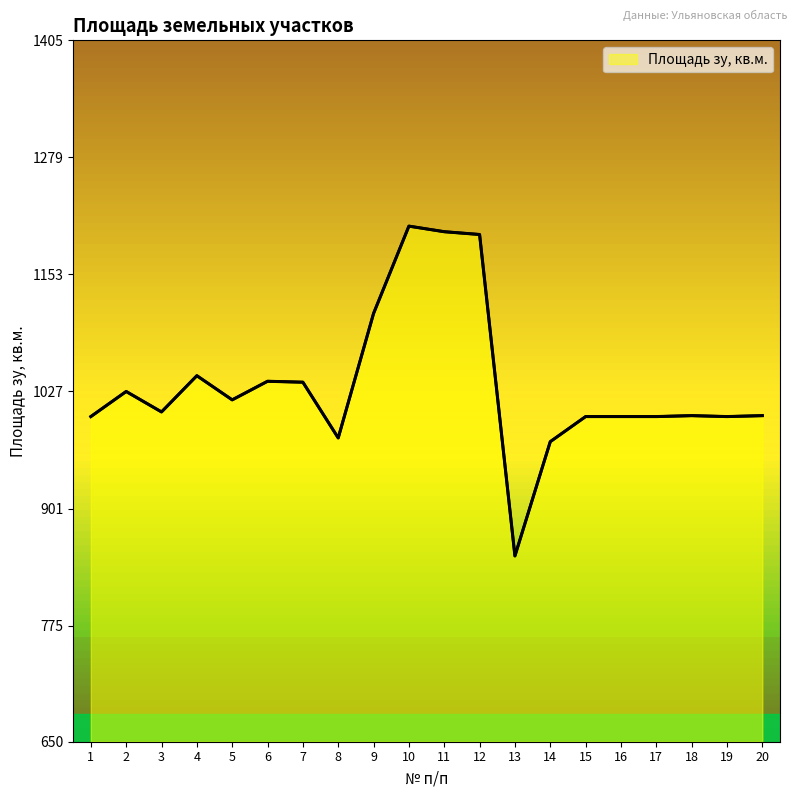

The value at 1 is 698. True or false?

False